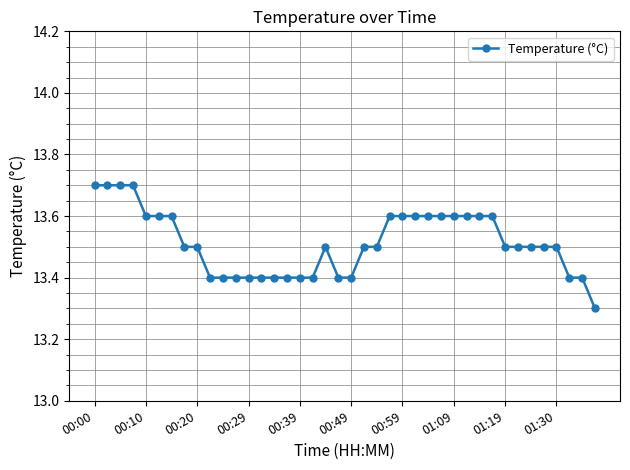

What is the maximum value shown in the chart?

13.7